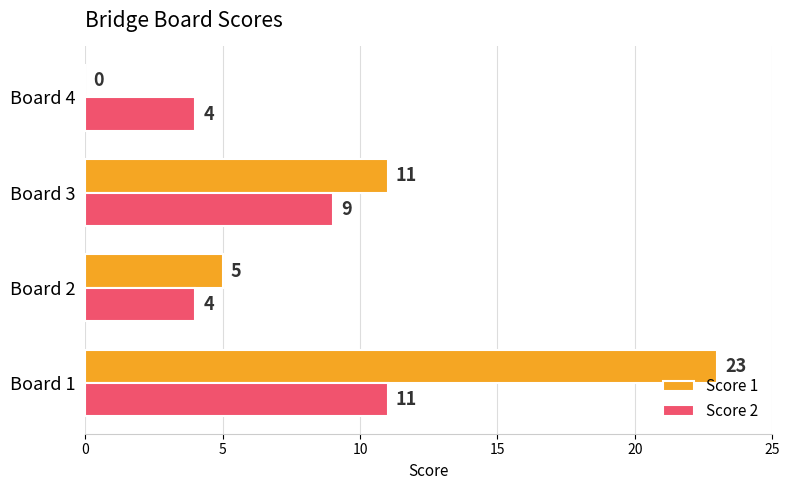

What is the sum of the Score 1 values at Board 4 and Board 1?

23